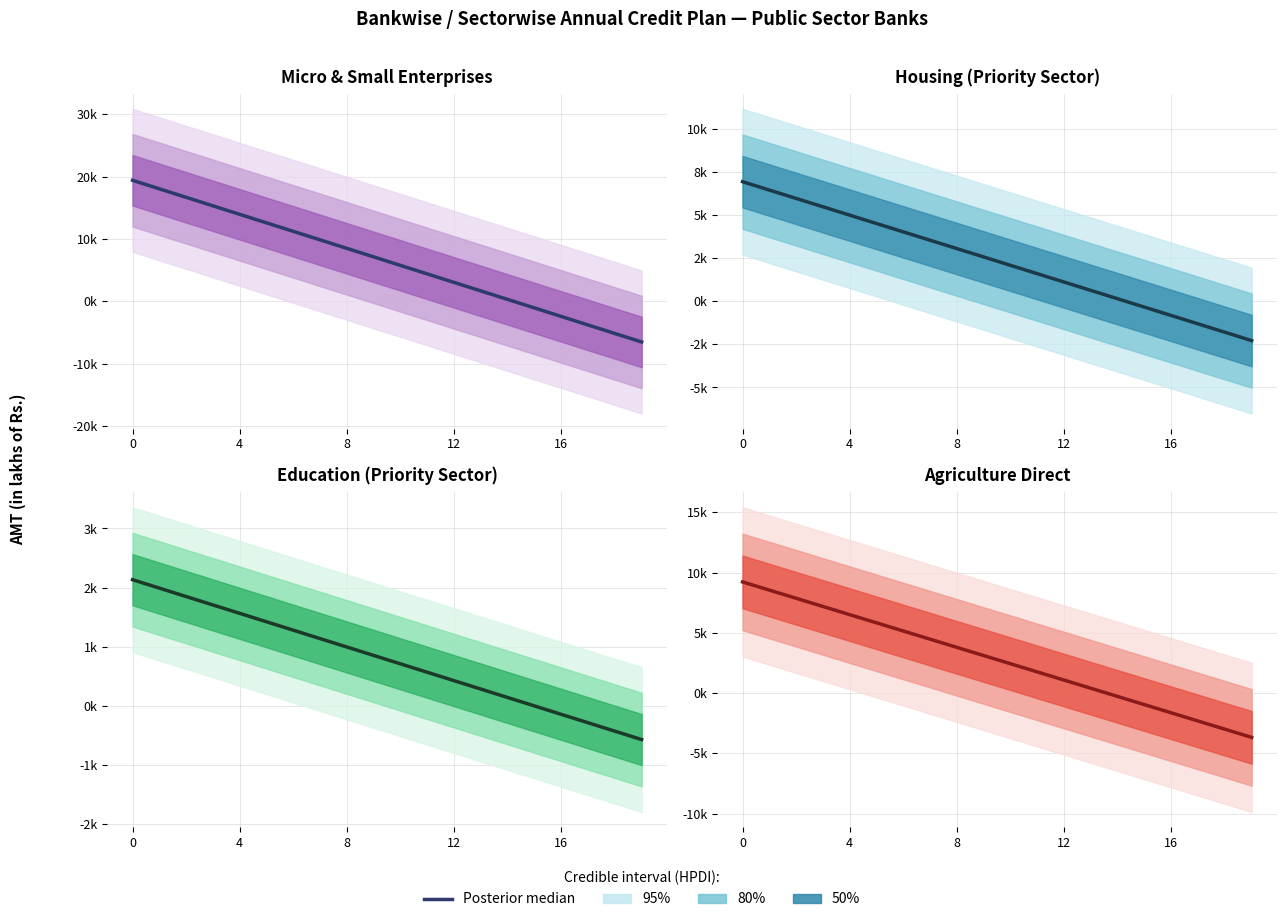

How many lines are shown in the chart?

1